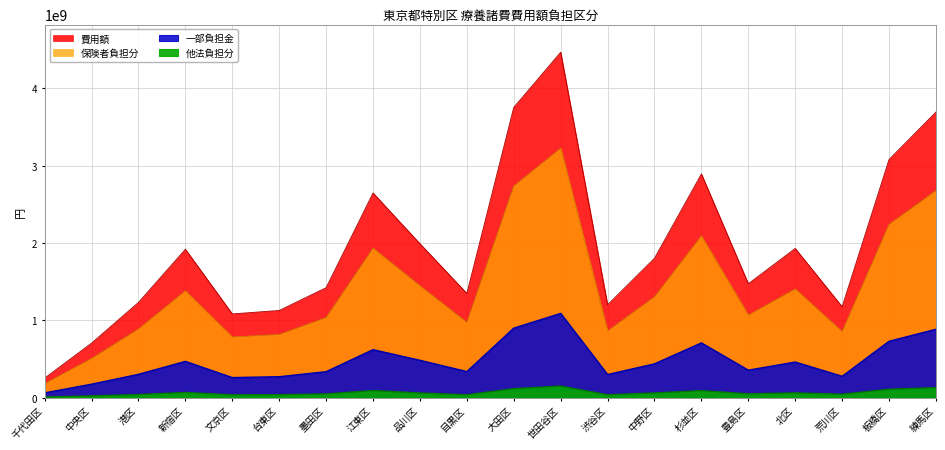

True or false: 一部負担金 has a value of 310601353 at 中央区.

False